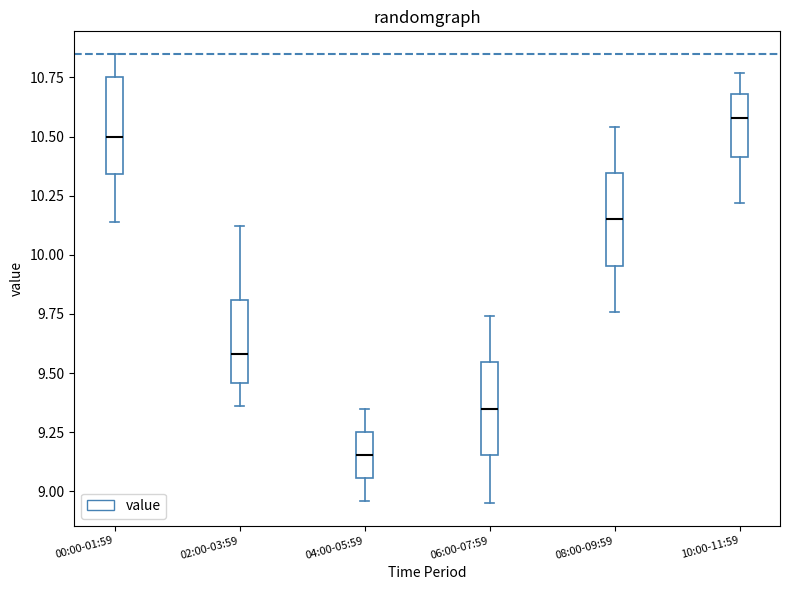

Reading left to right, transcribe this box plot: for each box, give where its median line is, the range the box spans, and where its two whiskers end, as read against the y-axis. The values are not printed on the chart, so give them approximately, as read against the axis.

00:00-01:59: median 10.50, box 10.35 to 10.75, whiskers 10.15 to 10.85
02:00-03:59: median 9.60, box 9.45 to 9.80, whiskers 9.35 to 10.10
04:00-05:59: median 9.15, box 9.05 to 9.25, whiskers 8.95 to 9.35
06:00-07:59: median 9.35, box 9.15 to 9.55, whiskers 8.95 to 9.75
08:00-09:59: median 10.15, box 9.95 to 10.35, whiskers 9.75 to 10.55
10:00-11:59: median 10.60, box 10.40 to 10.70, whiskers 10.20 to 10.75